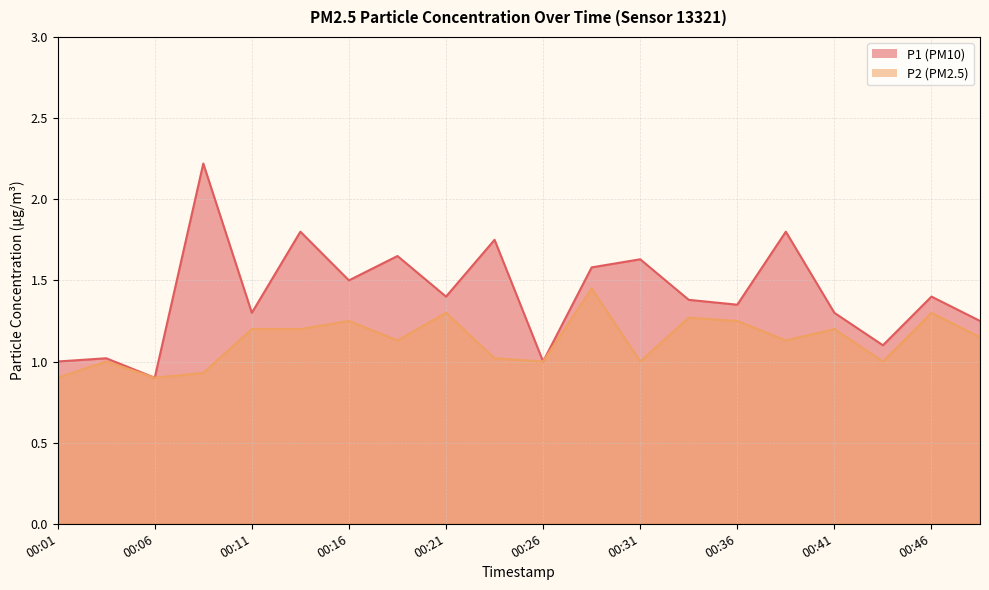

Between 00:36 and 00:11, which is larger?

00:36